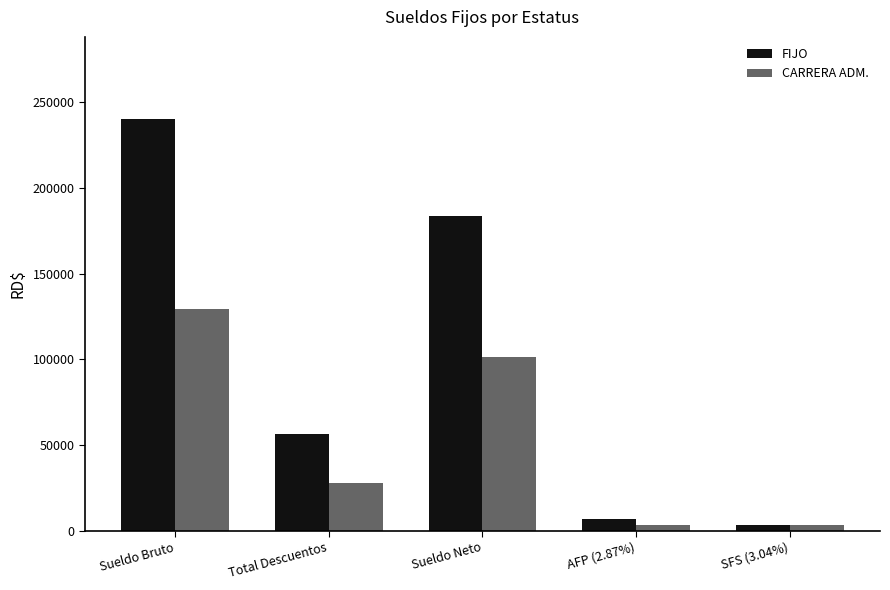

Are the bars horizontal?

No